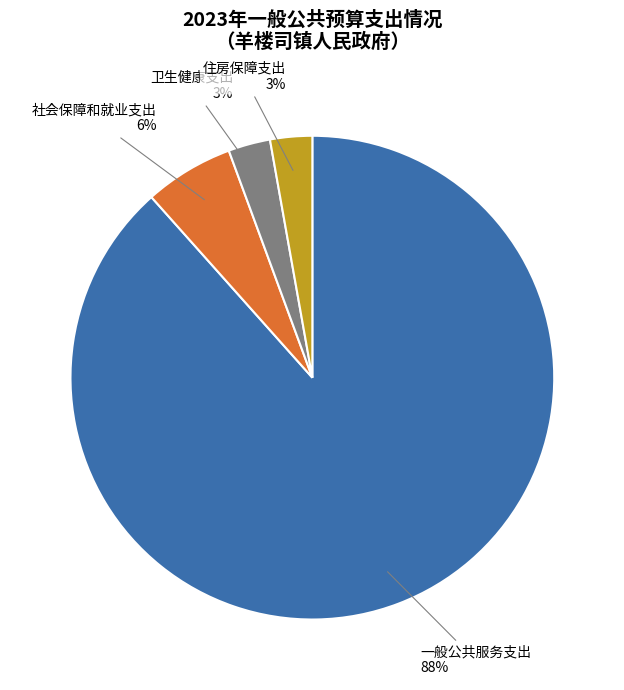

What is the largest slice in the pie chart?

一般公共服务支出